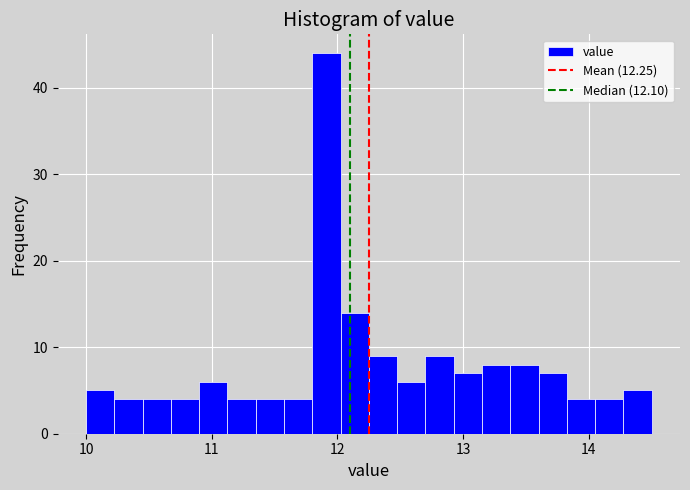

Around what value on the x-axis is the tallest bar? Give the approximate position of its centre, as read against the axis.

11.9